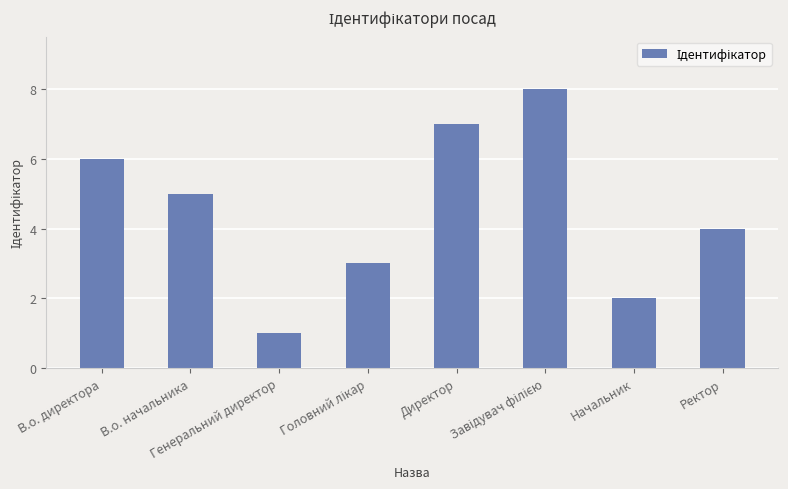

What is the difference between the maximum and minimum values?

7